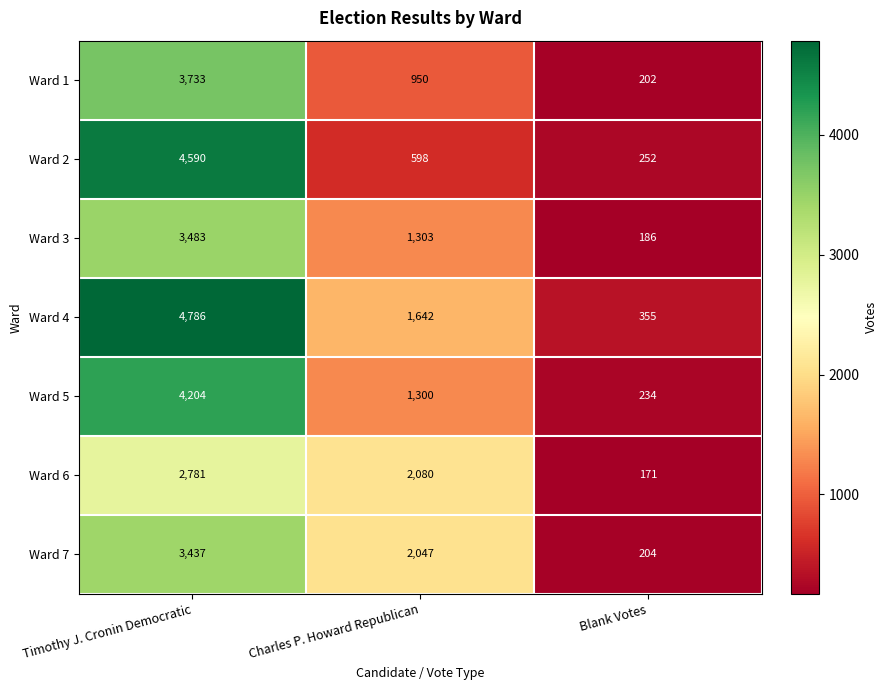

At Charles P. Howard Republican, list the series in order from smallest to largest.

Ward 2, Ward 1, Ward 5, Ward 3, Ward 4, Ward 7, Ward 6